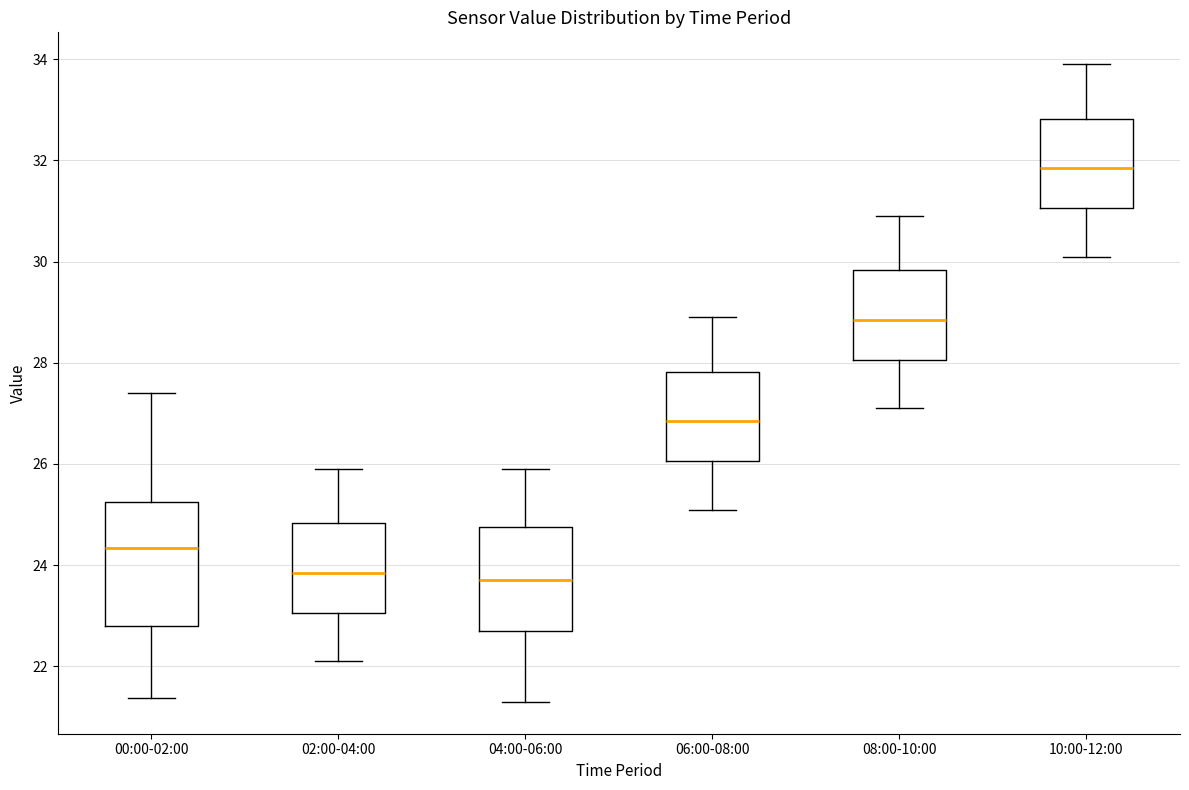

Where does the median line of the box for 06:00-08:00 sit on the y-axis? The values are not printed on the chart, so give them approximately, as read against the axis.

26.8